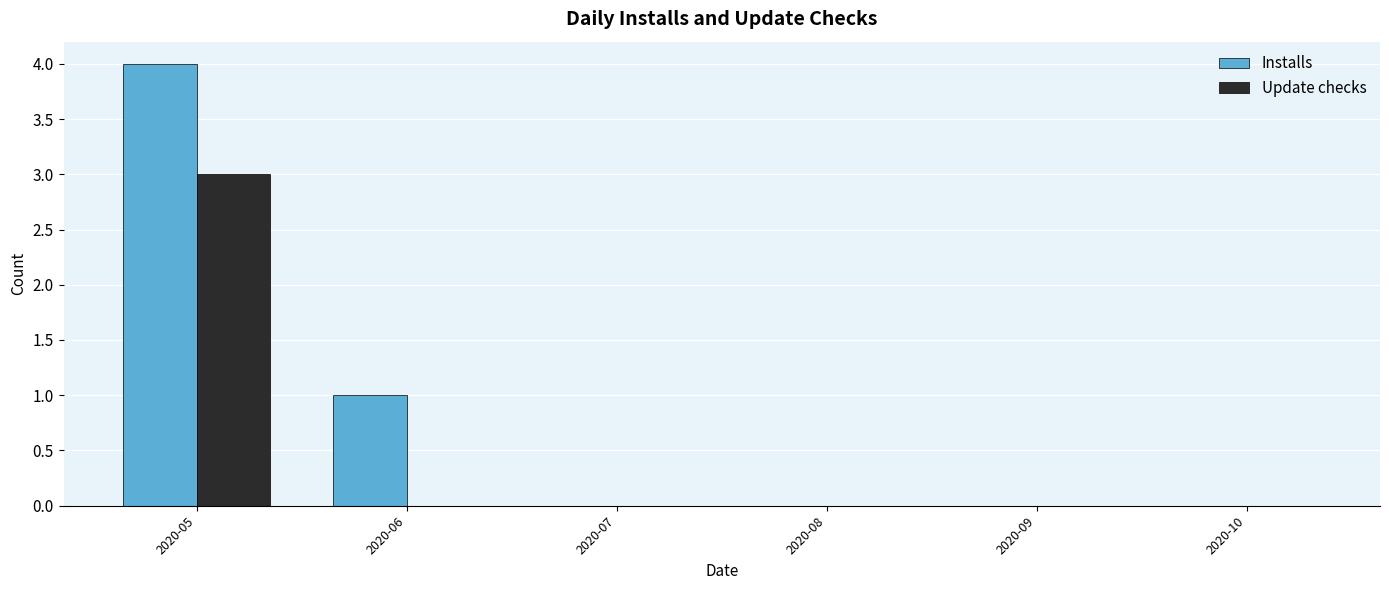

Which series changed the most between 2020-06 and 2020-08?

Installs